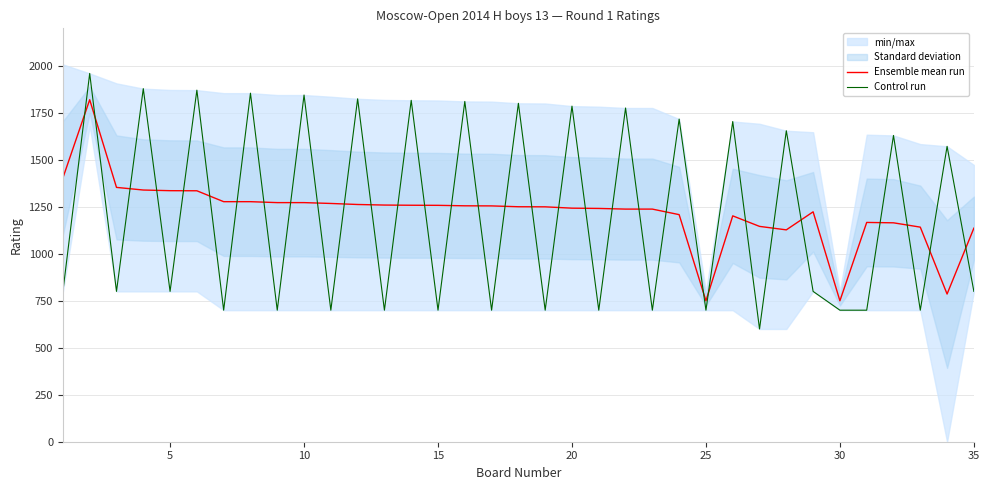

What is the highest value of the Ensemble mean run series?

1820.0